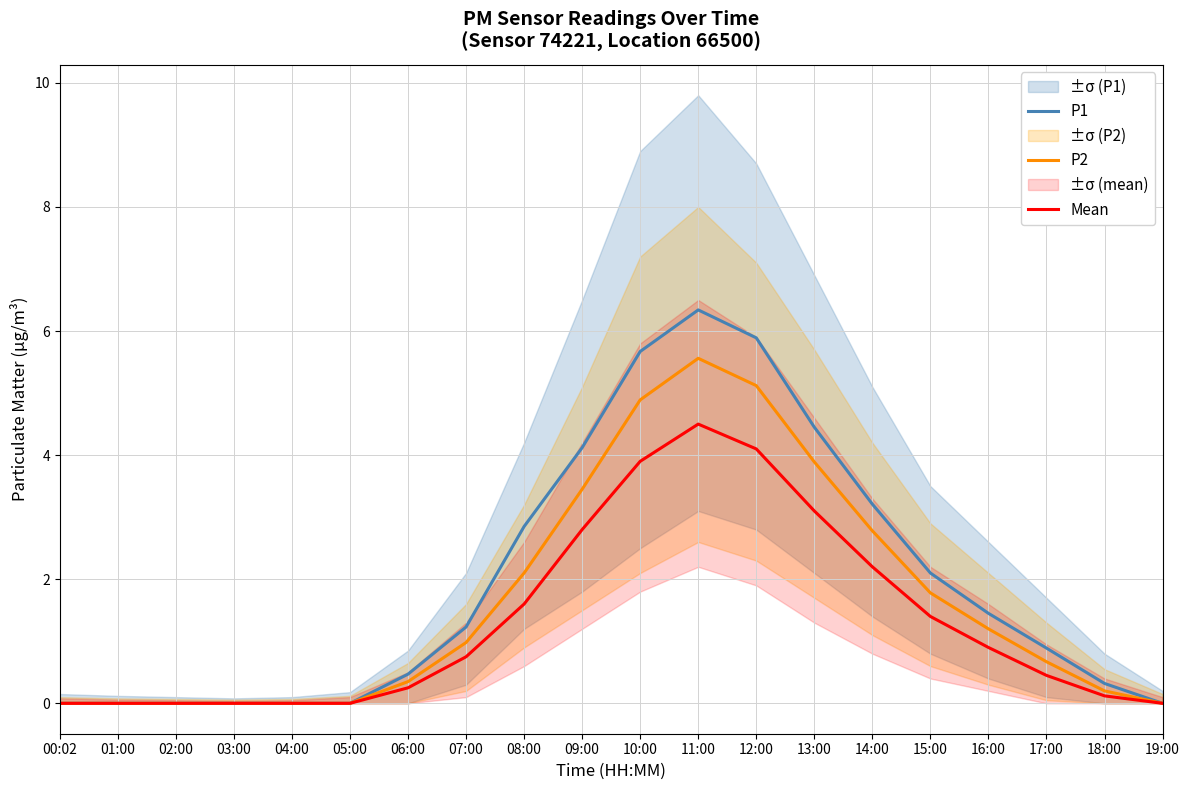

Reading left to right, transcribe all the data shown in this chart.

P1: 0.0	0.0	0.0	0.0	0.0	0.0	0.5	1.2	2.9	4.1	5.7	6.3	5.9	4.5	3.2	2.1	1.4	0.9	0.3	0.0
P2: 0.0	0.0	0.0	0.0	0.0	0.0	0.3	1.0	2.1	3.5	4.9	5.6	5.1	3.9	2.8	1.8	1.2	0.7	0.2	0.0
Mean: 0.0	0.0	0.0	0.0	0.0	0.0	0.2	0.8	1.6	2.8	3.9	4.5	4.1	3.1	2.2	1.4	0.9	0.5	0.1	0.0